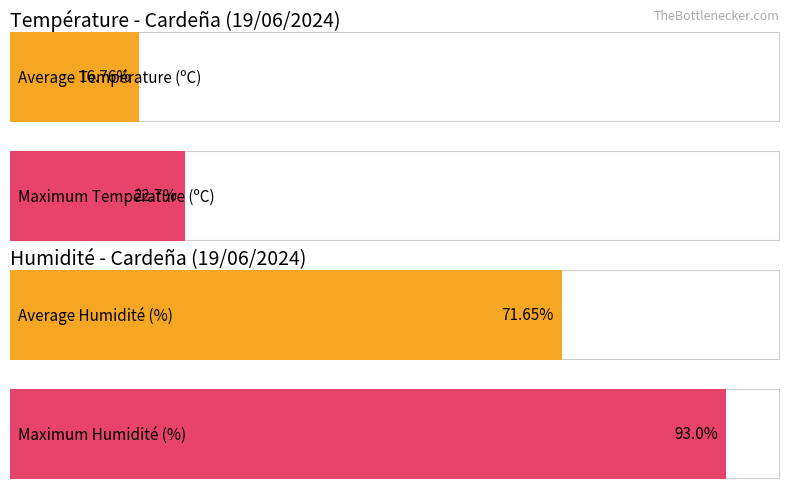

Does the chart contain stacked bars?

No